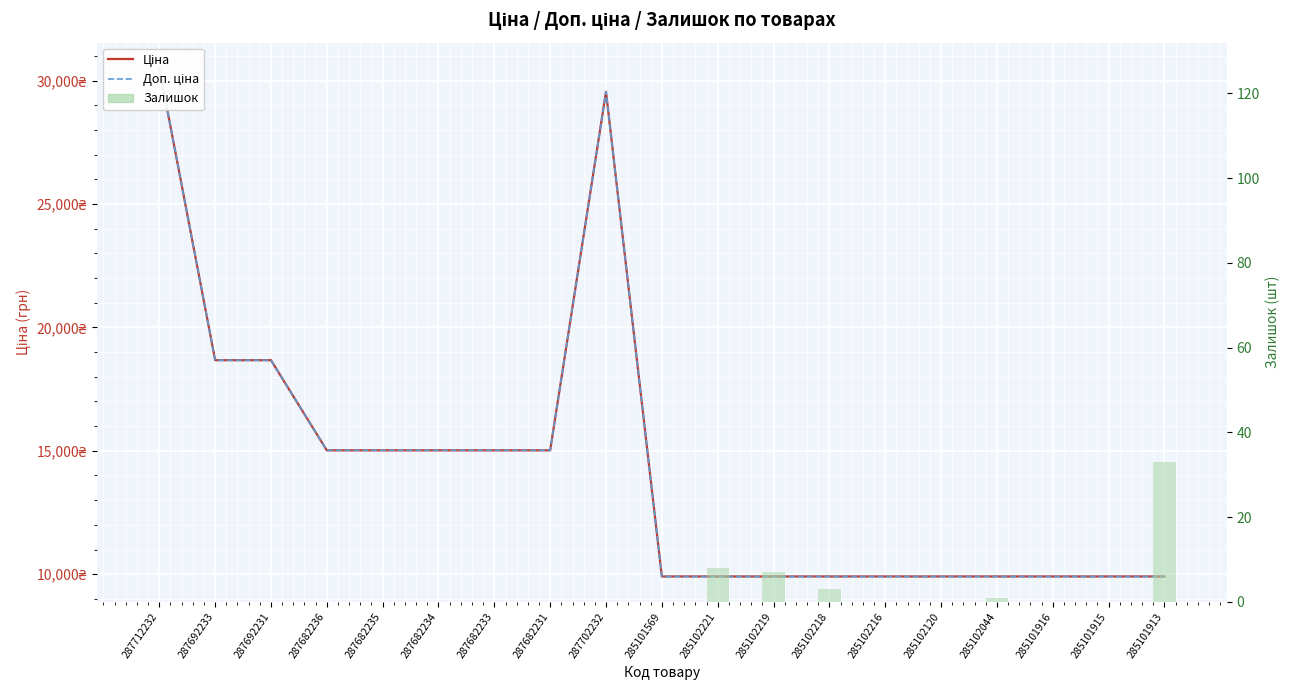

What is the difference between the Залишок values at 285101916 and 285102221?

8.0